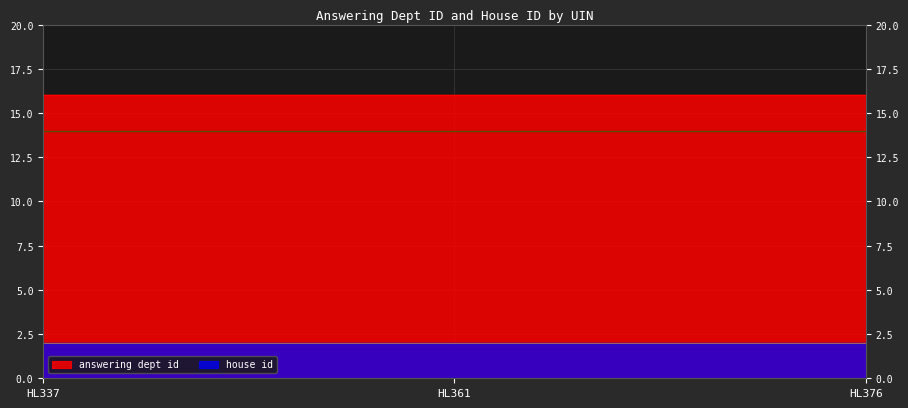

Rank the series at 2017-07-17 from highest to lowest value.

answering dept id, house id